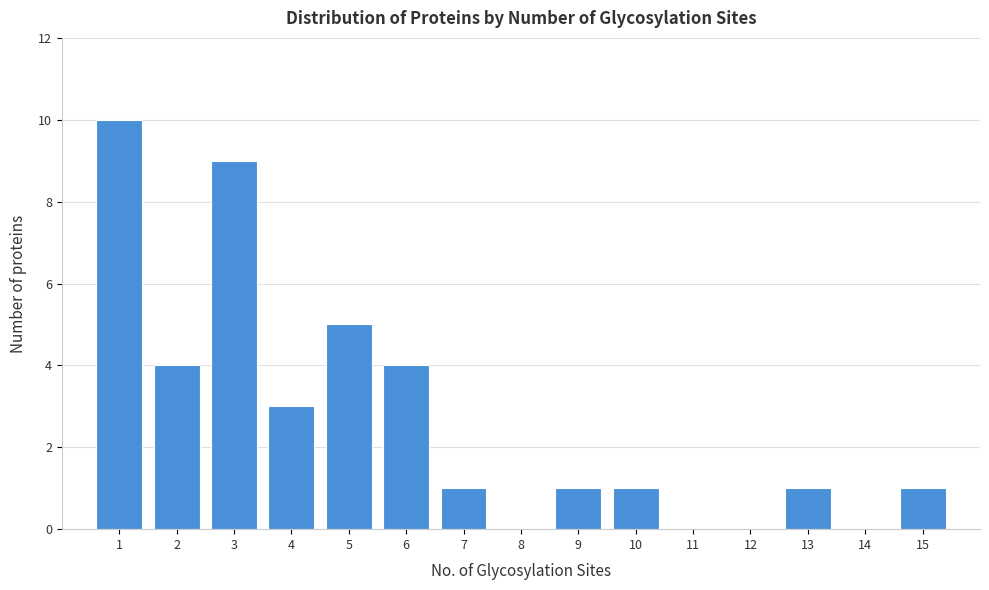

Reading right to left, transcribe all the data shown in this chart.

15=1	14=0	13=1	12=0	11=0	10=1	9=1	8=0	7=1	6=4	5=5	4=3	3=9	2=4	1=10